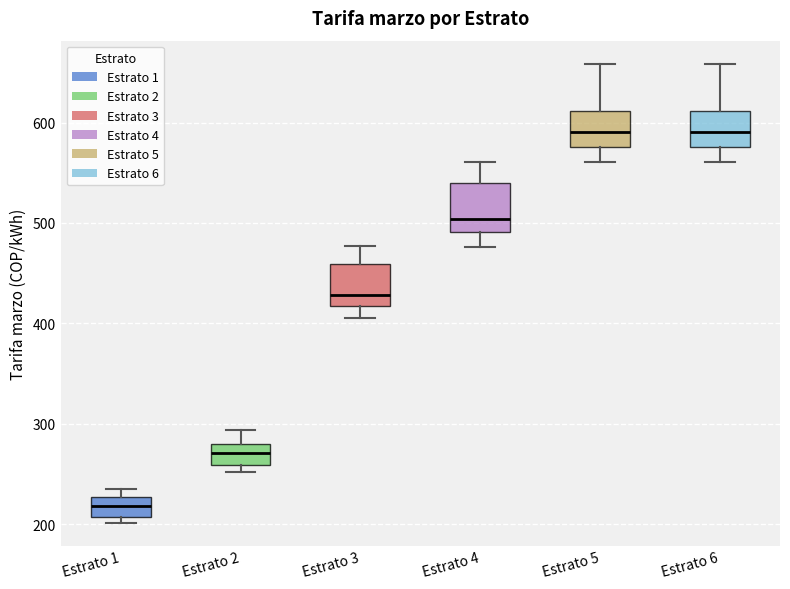

Reading left to right, transcribe this box plot: for each box, give where its median line is, the range the box spans, and where its two whiskers end, as read against the y-axis. The values are not printed on the chart, so give them approximately, as read against the axis.

Estrato 1: median 220, box 210 to 230, whiskers 200 to 240
Estrato 2: median 270, box 260 to 280, whiskers 250 to 290
Estrato 3: median 430, box 420 to 460, whiskers 400 to 480
Estrato 4: median 500, box 490 to 540, whiskers 480 to 560
Estrato 5: median 590, box 580 to 610, whiskers 560 to 660
Estrato 6: median 590, box 580 to 610, whiskers 560 to 660